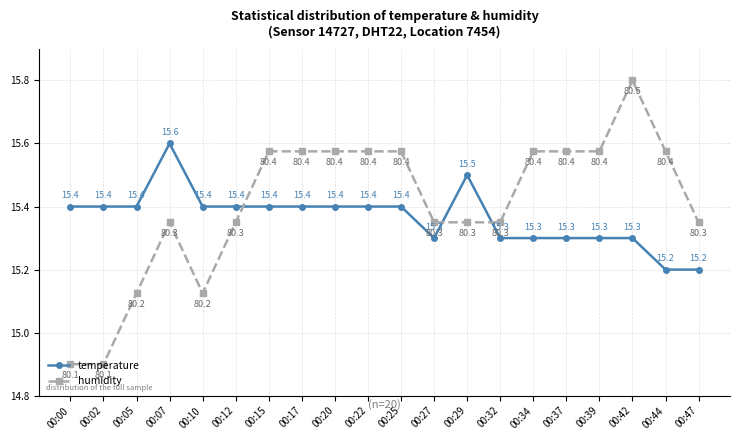

Which series has the largest total across all categories?

humidity